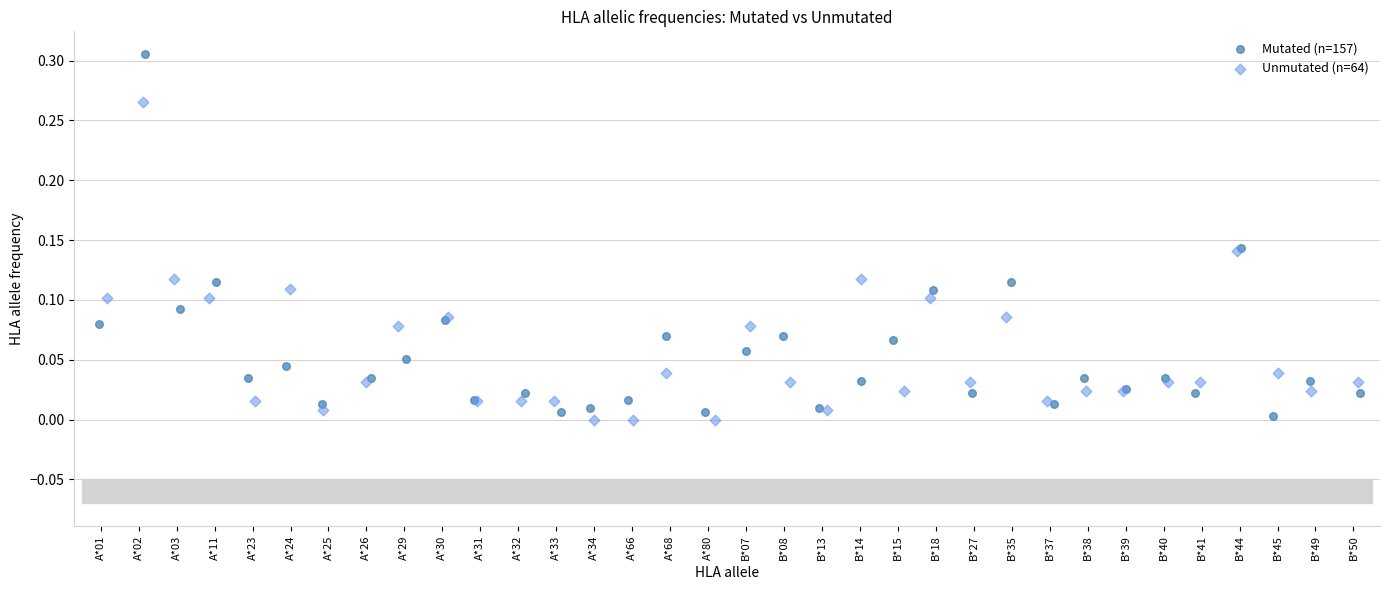

Which series has the largest Y range (max minus min)?

Mutated (n=157)